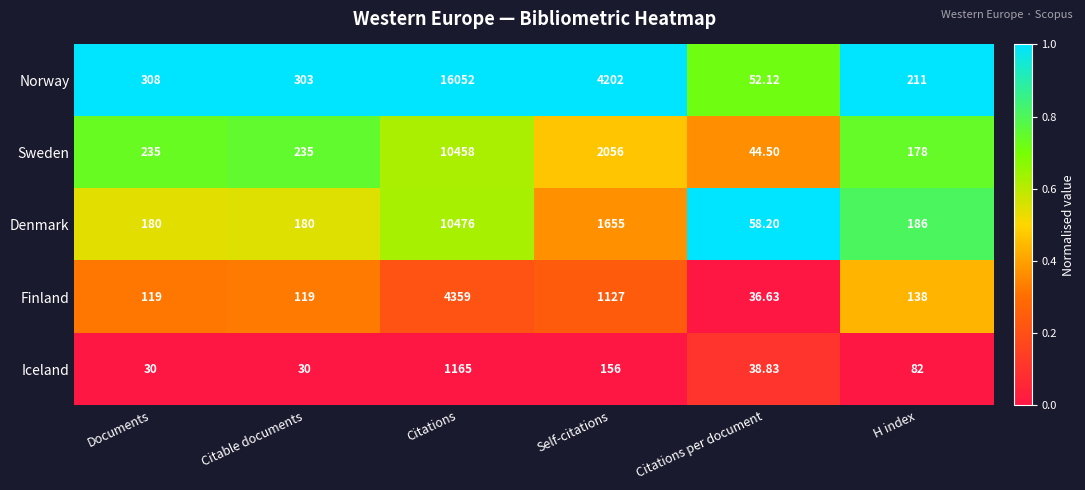

Which category has the highest value across all series?

Citations